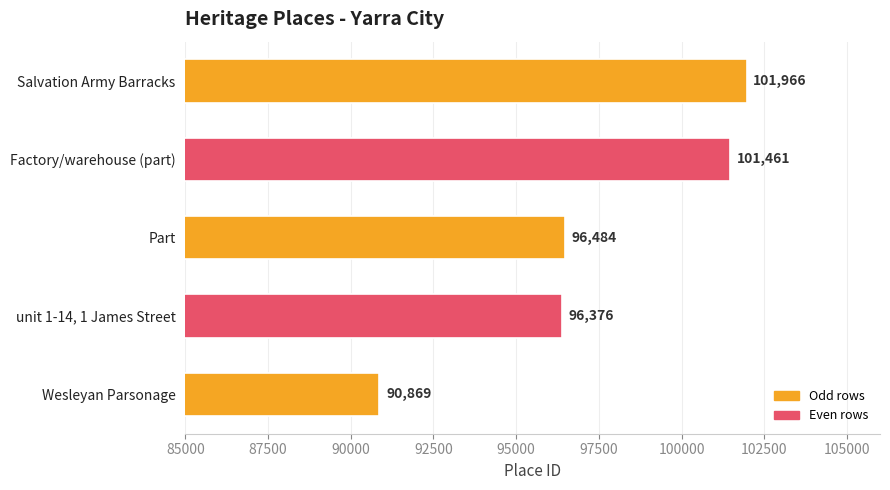

Between Wesleyan Parsonage and Salvation Army Barracks, which is larger?

Salvation Army Barracks